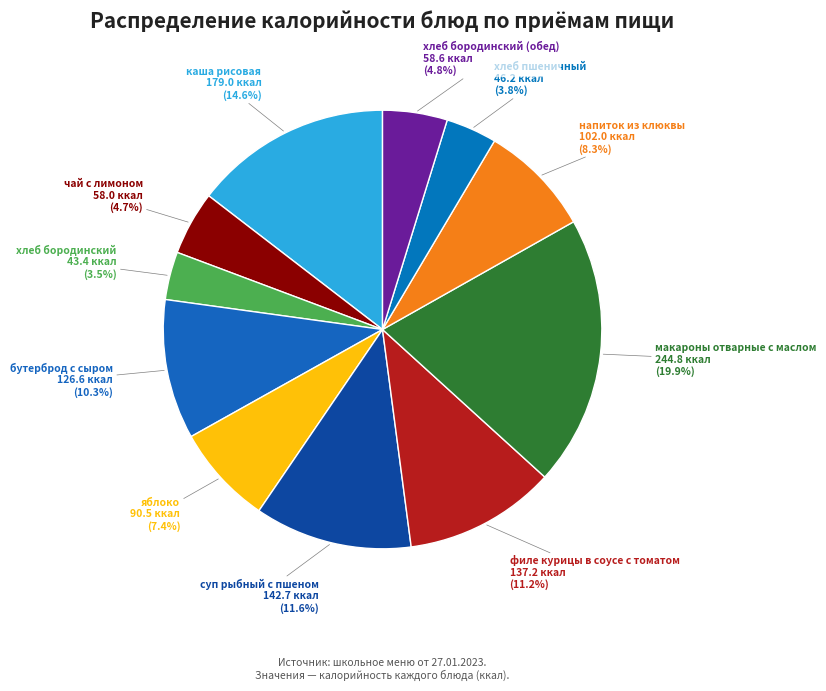

Is каша рисовая the majority of the pie?

No